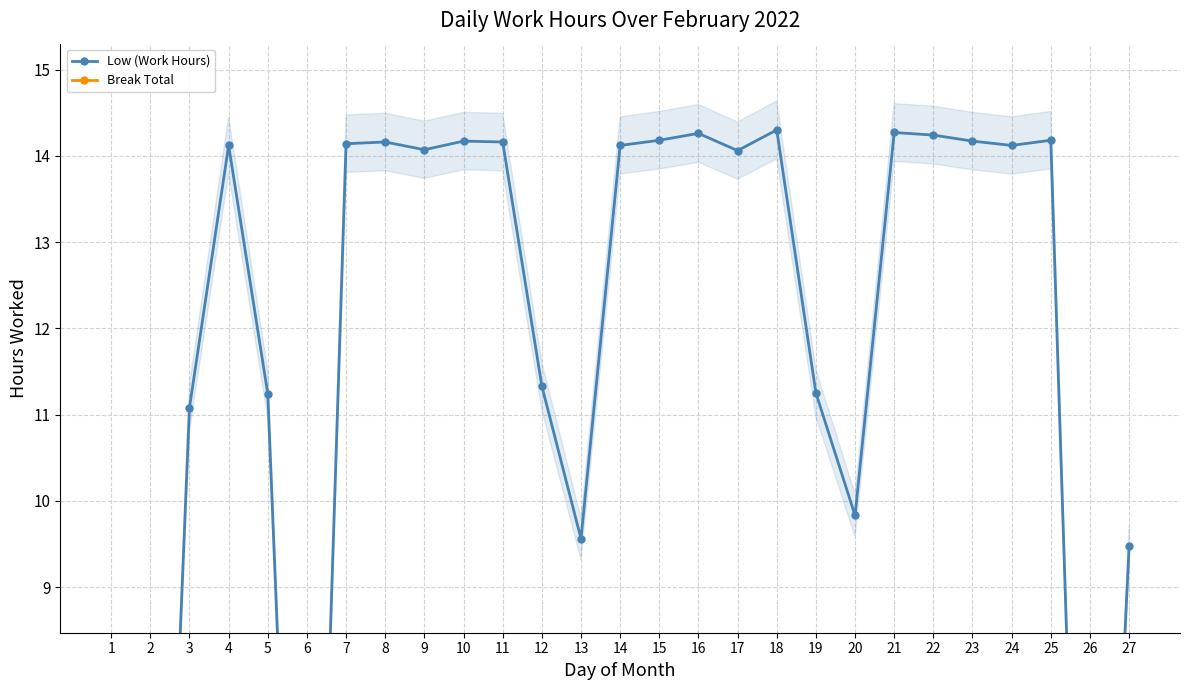

How many lines are shown in the chart?

2